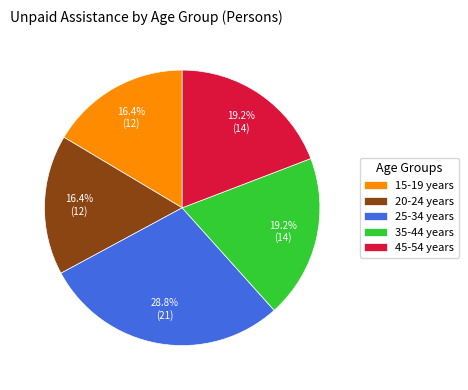

What percentage is NOT represented by 25-34 years?

71.2%